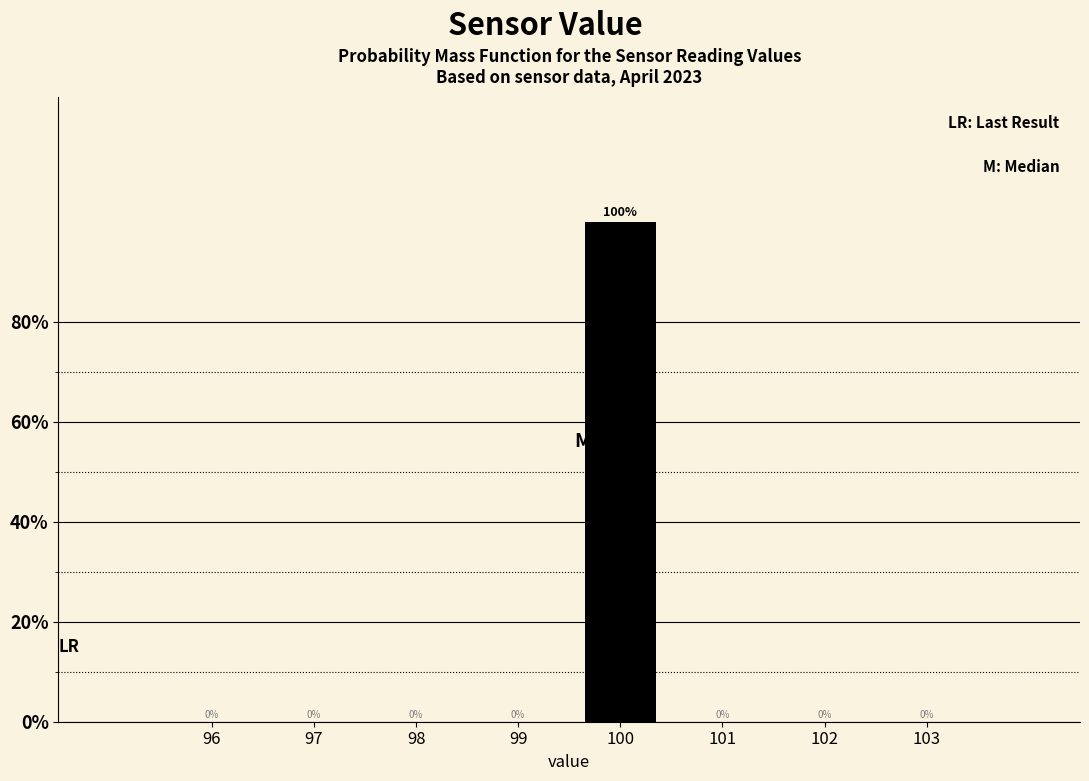

Reading left to right, list every bar in this chart as the range it spans on the x-axis followed by its height.

95.5 to 96.5: 0
96.5 to 97.5: 0
97.5 to 98.5: 0
98.5 to 99.5: 0
99.5 to 100.5: 100
100.5 to 101.5: 0
101.5 to 102.5: 0
102.5 to 103.5: 0